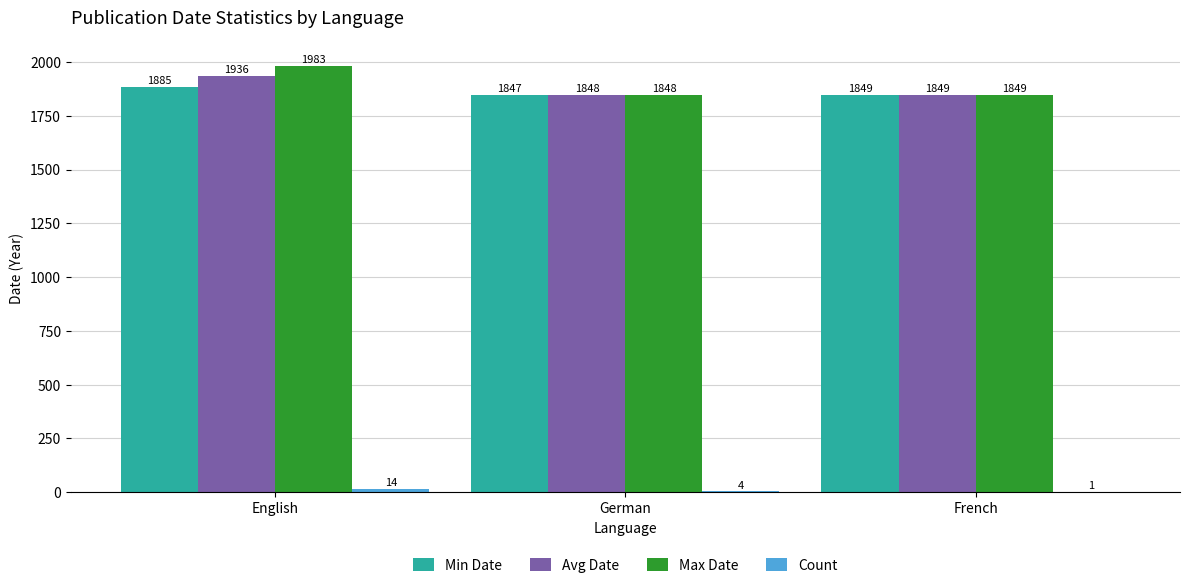

What is the sum of all Avg Date values?

5633